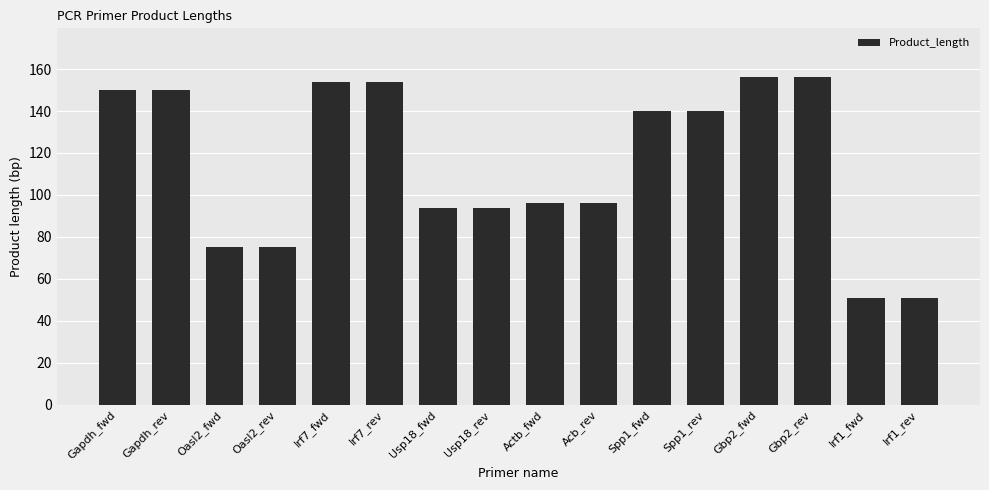

What is the value of the 11th bar from the left?

140